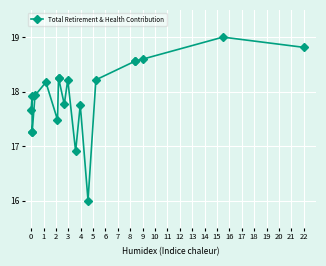

Which has a higher value, 6 or 1?

1